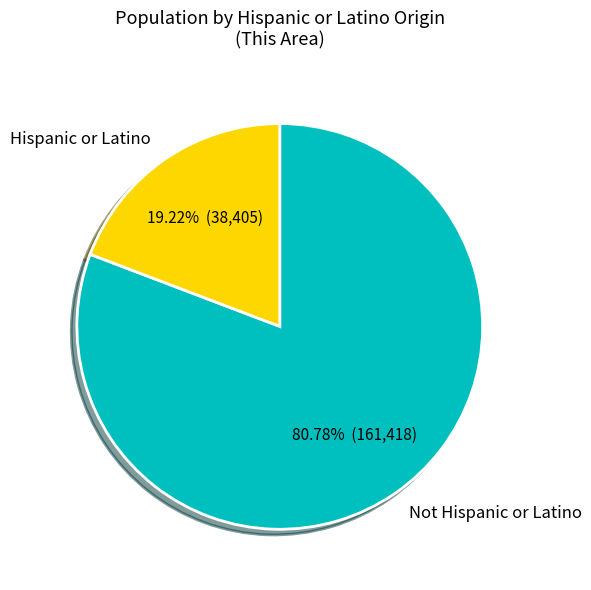

What percentage is NOT represented by Hispanic or Latino?

80.8%